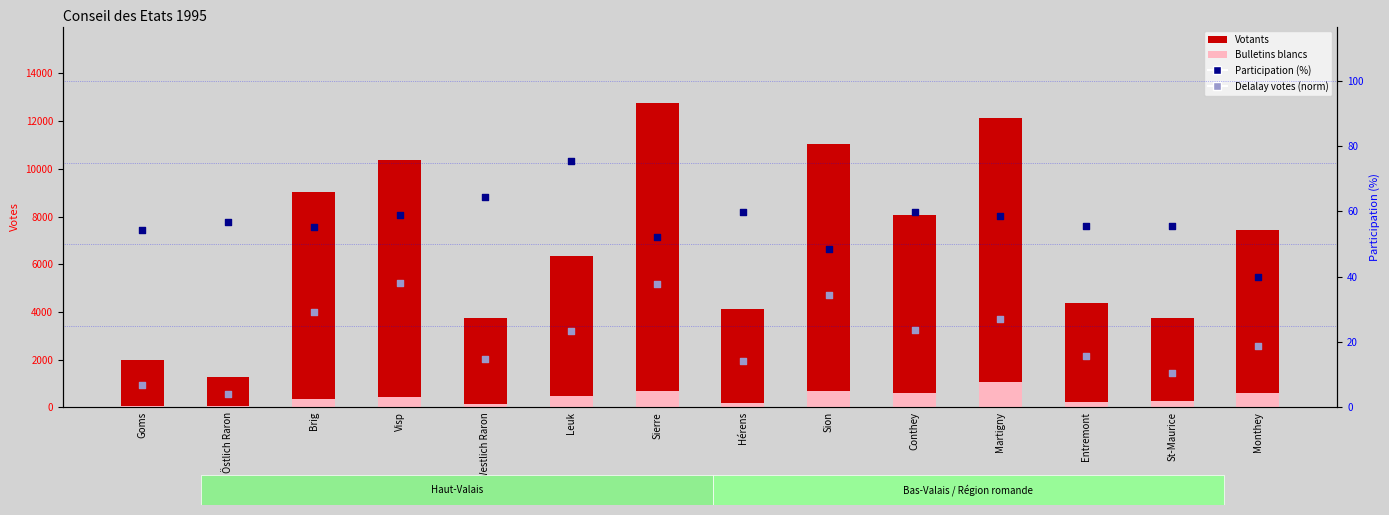

Which series has the widest spread of Y values?

Votants